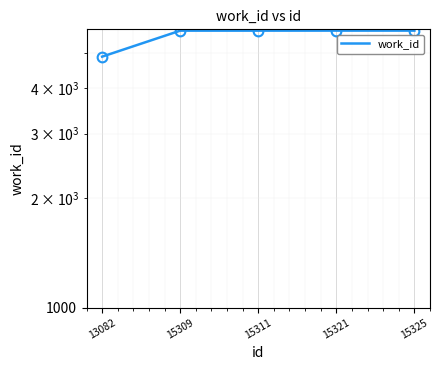

What is the sum of the values at 15309 and 15325?

11497